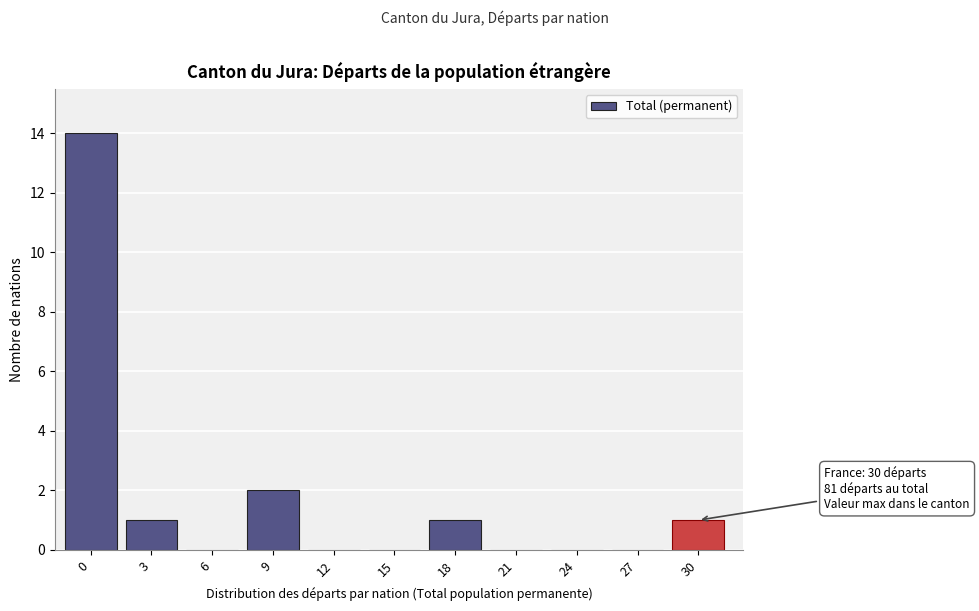

Reading left to right, extract all data points from this chart.

0=14	3=1	6=0	9=2	12=0	15=0	18=1	21=0	24=0	27=0	30=1